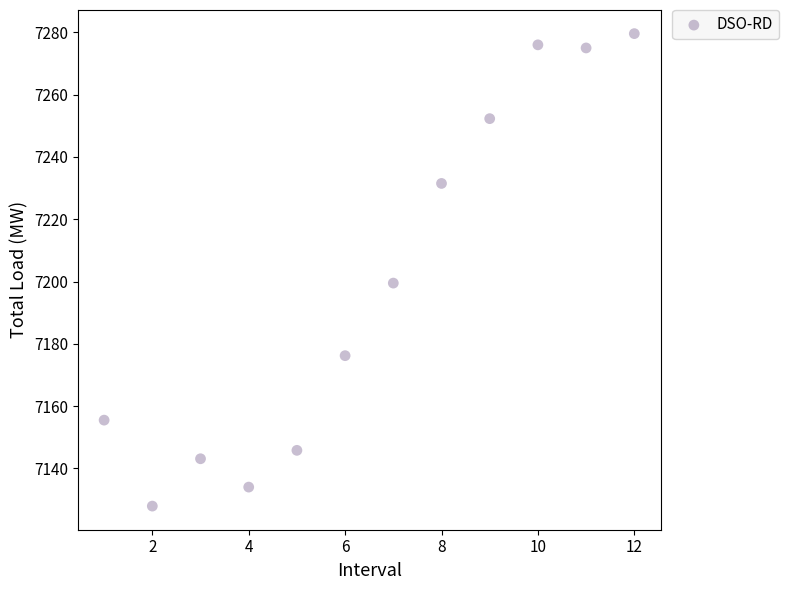

What is the average X value?

6.5